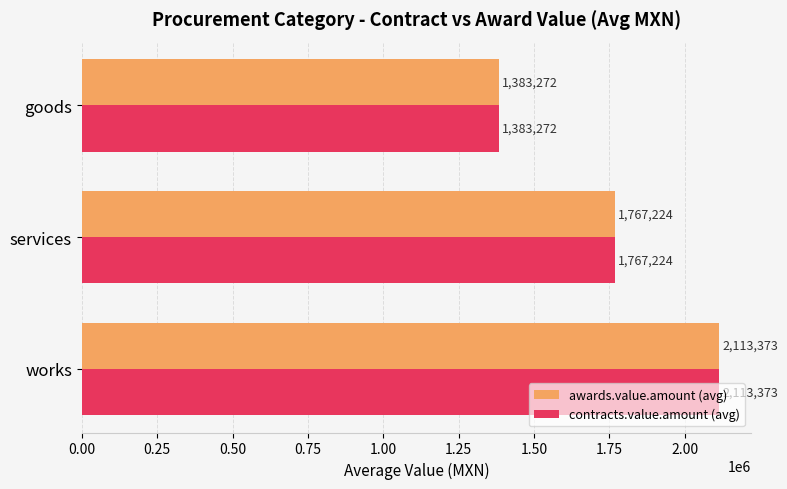

At which category is the sum across all series the highest?

works